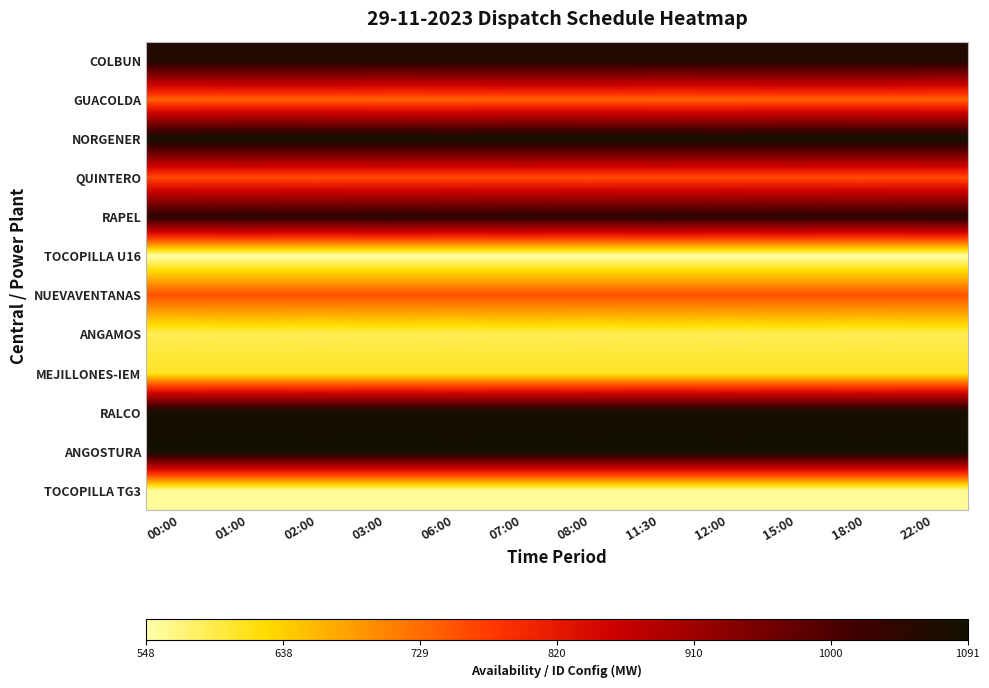

Count the number of categories in the chart.

12